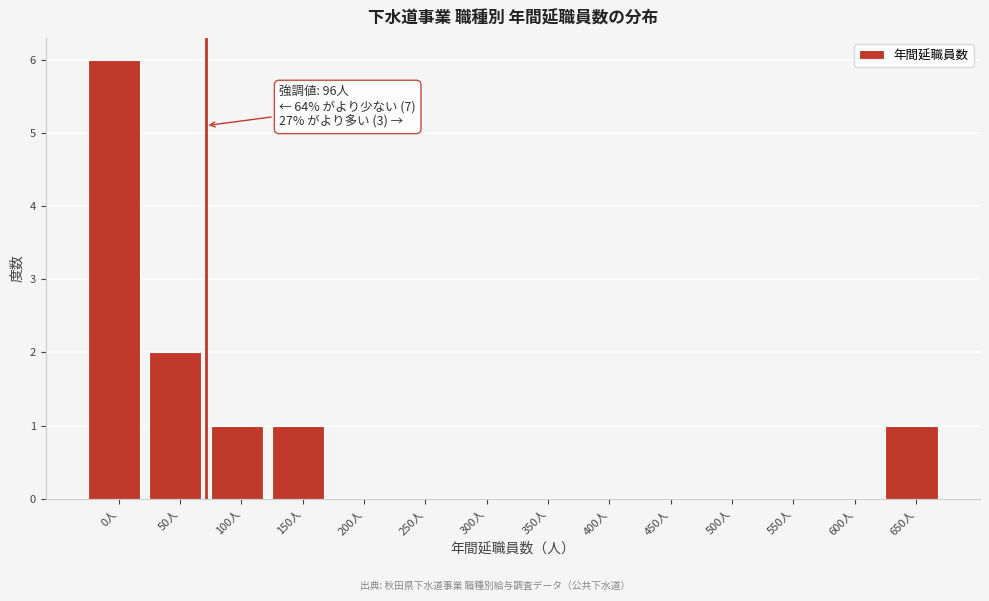

Reading right to left, list all the values displayed in this chart.

650人=1	600人=0	550人=0	500人=0	450人=0	400人=0	350人=0	300人=0	250人=0	200人=0	150人=1	100人=1	50人=2	0人=6